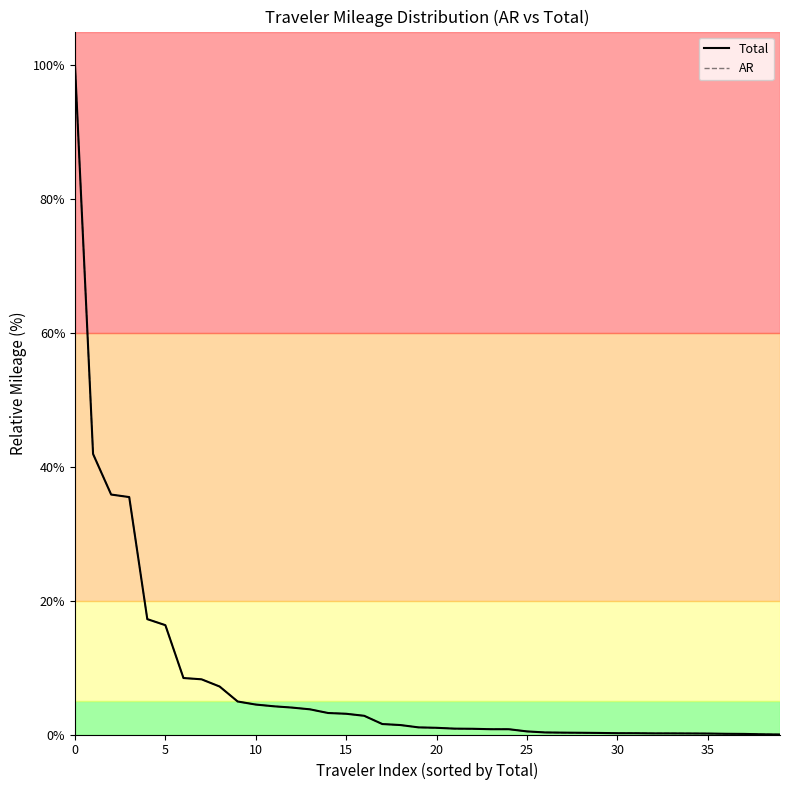

What is the maximum value shown in the chart?

100.0